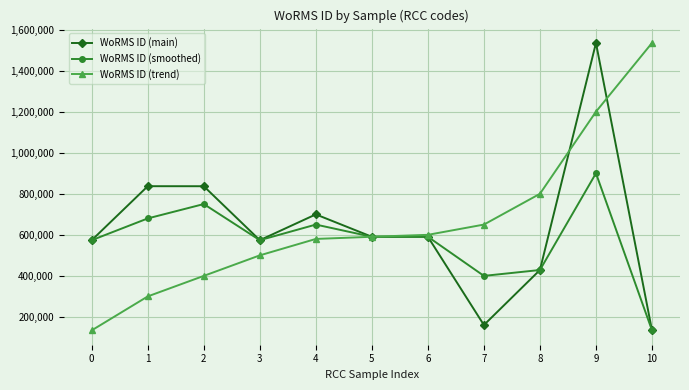

Is this an area chart (filled region under the line)?

No